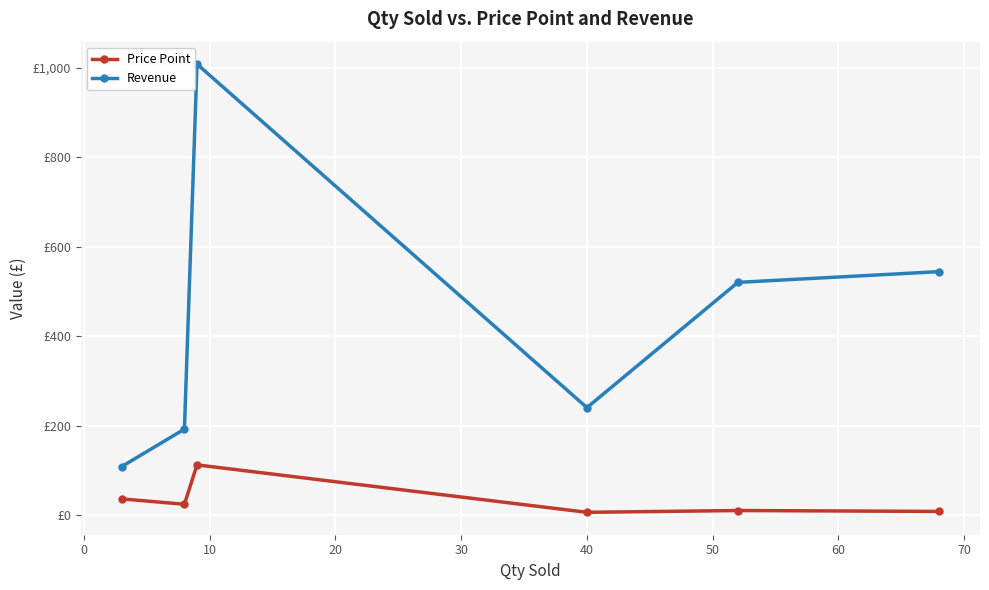

Reading left to right, extract all data points from this chart.

Price Point: 36	24	112	6	10	8
Revenue: 108	192	1008	240	520	544